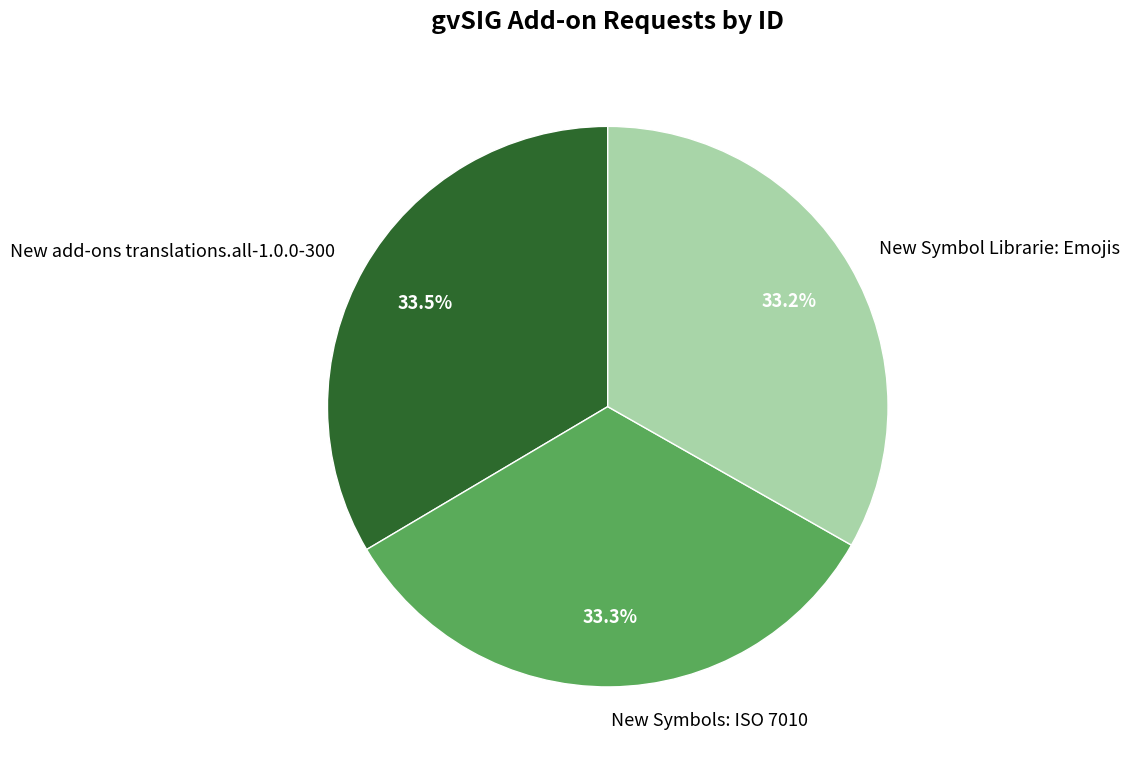

Approximately how many times larger is the value at New Symbol Librarie: Emojis compared to New Symbols: ISO 7010?

1.0